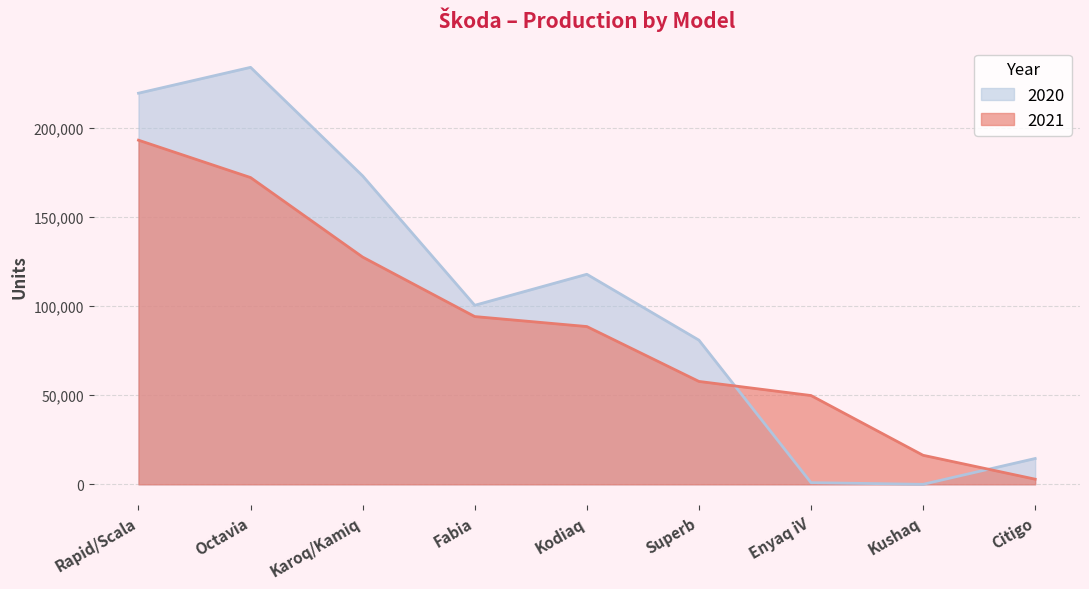

Where do 2021 and 2020 first cross each other?

Superb and Enyaq iV